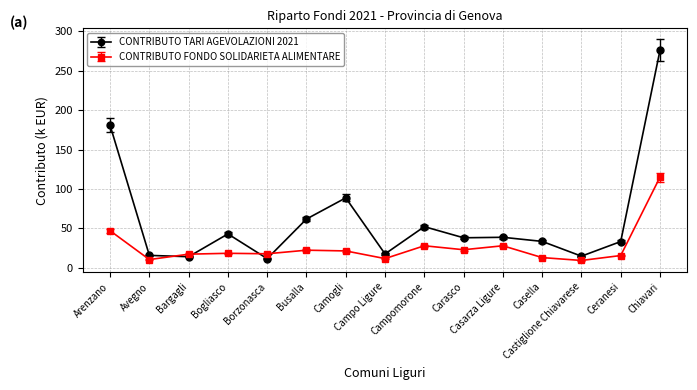

Between Casarza Ligure and Chiavari, which series saw the biggest shift?

CONTRIBUTO TARI AGEVOLAZIONI 2021